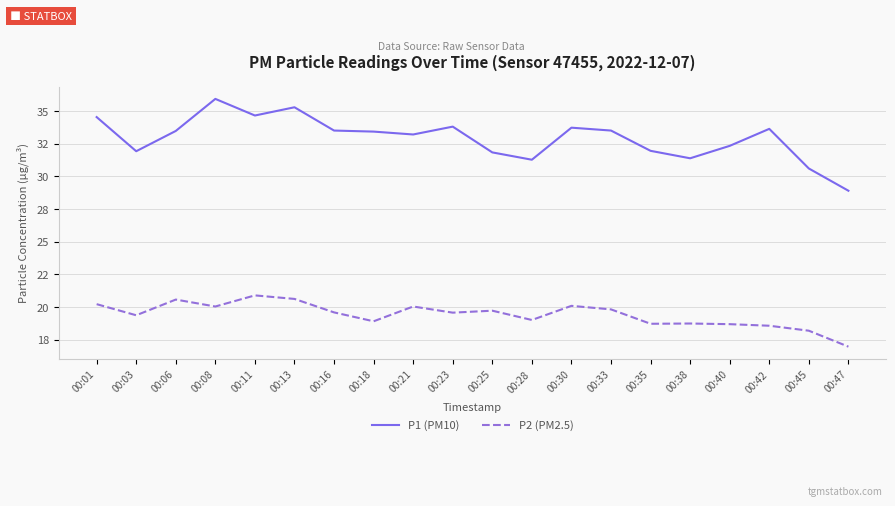

At which label is P2 (PM2.5) closest to 18?

00:45